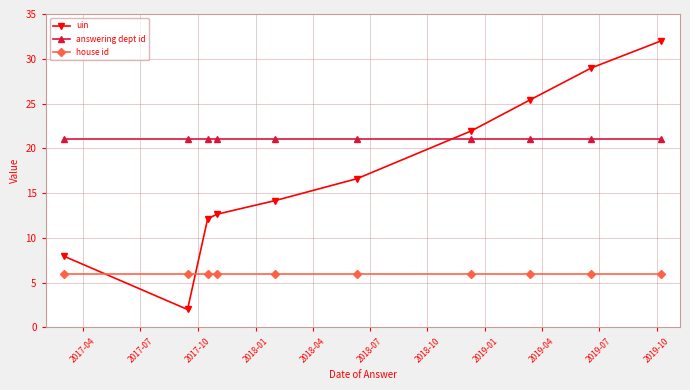

Reading right to left, transcribe all the data shown in this chart.

uin: 32.0	29.0	25.4	22.0	16.6	14.2	12.6	12.1	2.0	7.9
answering dept id: 21.0	21.0	21.0	21.0	21.0	21.0	21.0	21.0	21.0	21.0
house id: 6.0	6.0	6.0	6.0	6.0	6.0	6.0	6.0	6.0	6.0